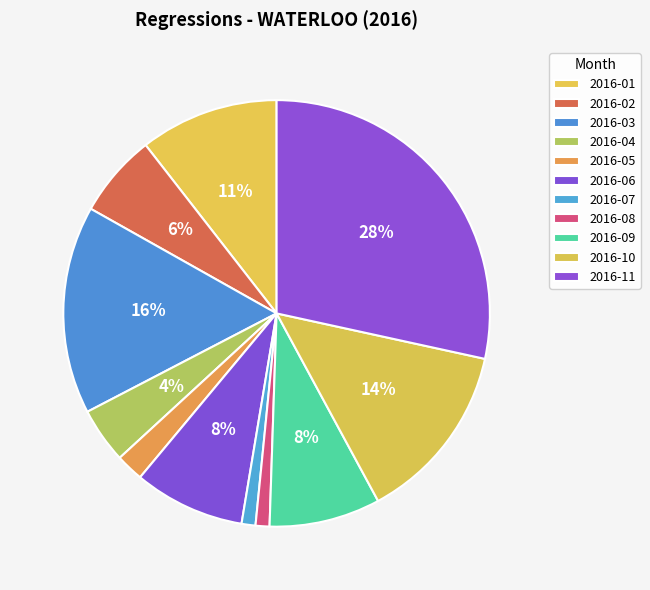

Is it true that 2016-09 is 8% of the pie?

True